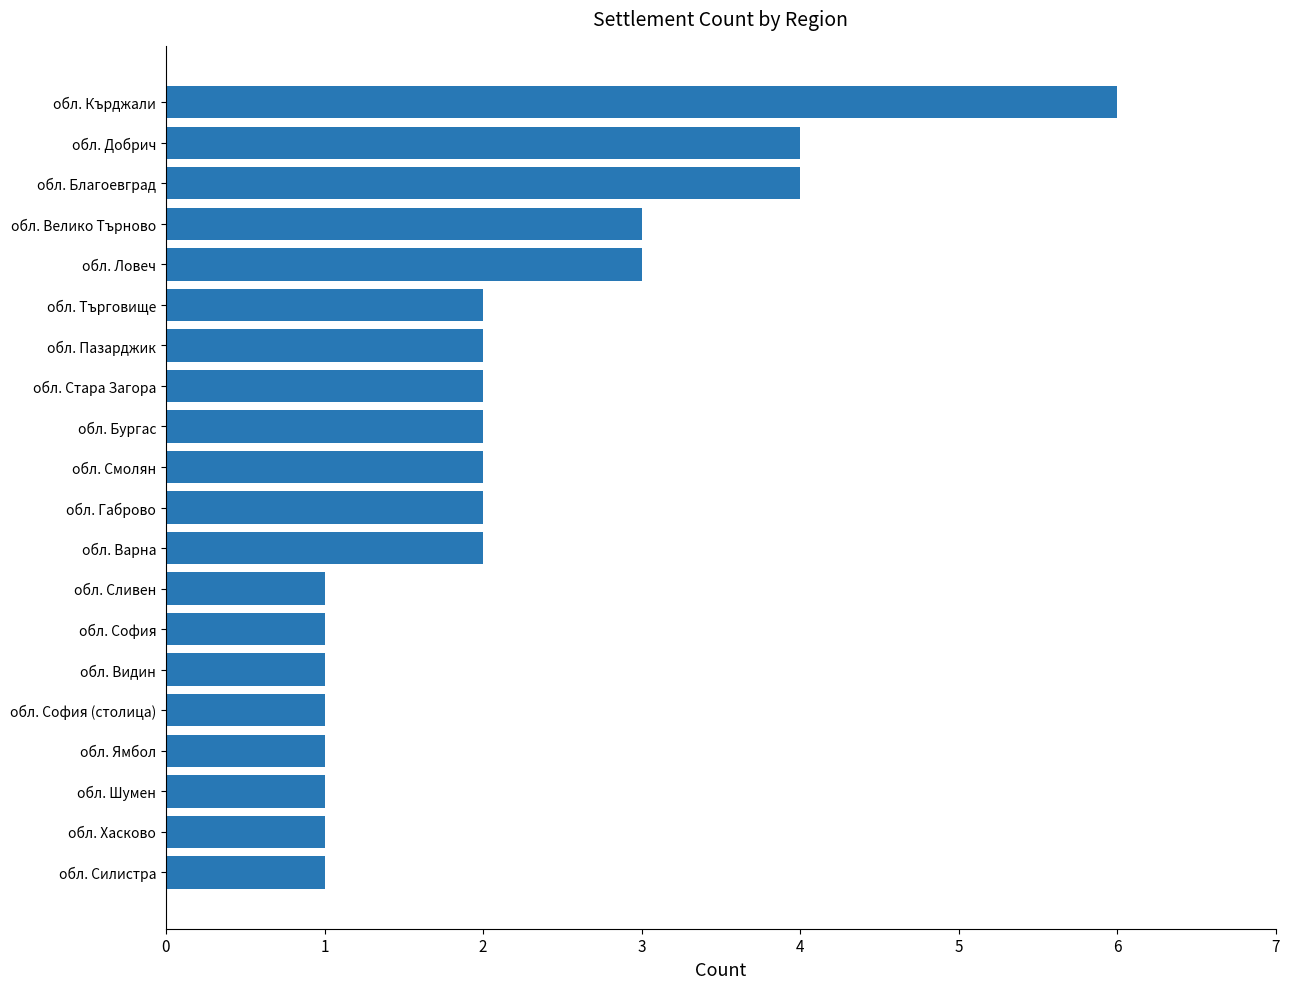

Reading bottom to top, extract all data points from this chart.

обл. Силистра=1	обл. Хасково=1	обл. Шумен=1	обл. Ямбол=1	обл. София (столица)=1	обл. Видин=1	обл. София=1	обл. Сливен=1	обл. Варна=2	обл. Габрово=2	обл. Смолян=2	обл. Бургас=2	обл. Стара Загора=2	обл. Пазарджик=2	обл. Търговище=2	обл. Ловеч=3	обл. Велико Търново=3	обл. Благоевград=4	обл. Добрич=4	обл. Кърджали=6